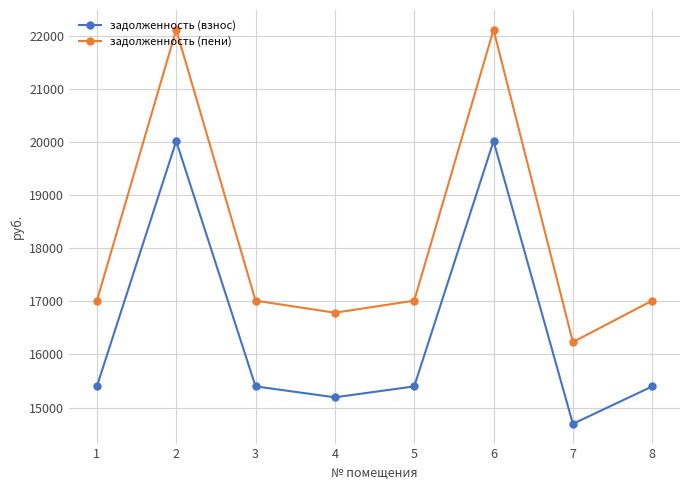

Reading left to right, what are all the values shown in this chart?

задолженность (взнос): 15399.4	20013.3	15399.4	15193.6	15399.4	20013.3	14694.0	15399.4
задолженность (пени): 17012.2	22109.4	17012.2	16784.9	17012.2	22109.4	16233.0	17012.2